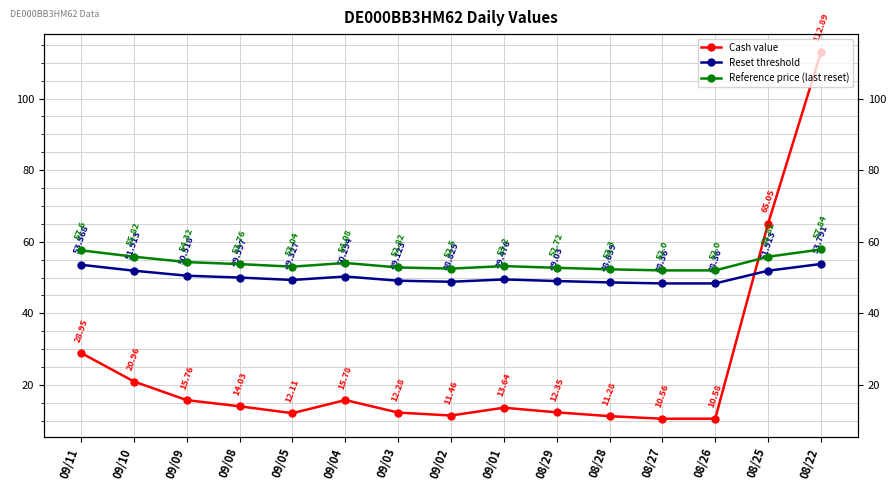

Count the number of categories in the chart.

15